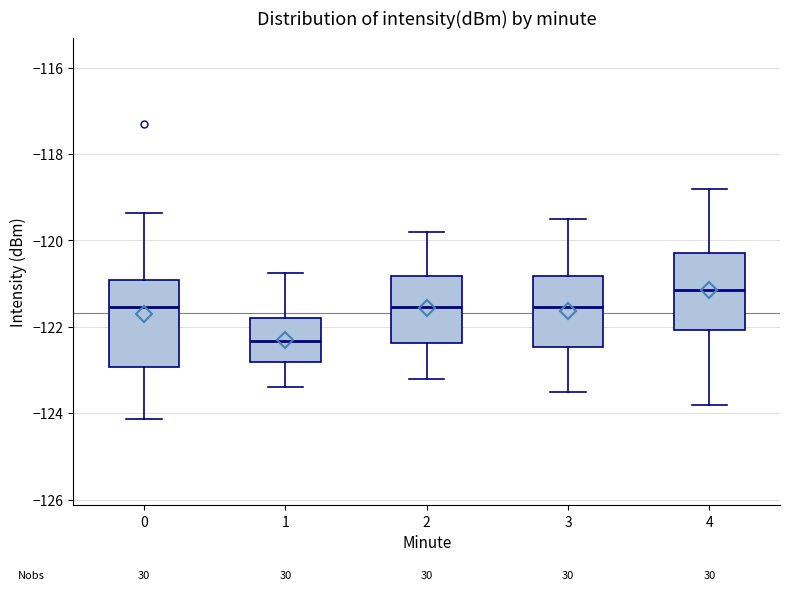

Reading left to right, transcribe this box plot: for each box, give where its median line is, the range the box spans, and where its two whiskers end, as read against the y-axis. The values are not printed on the chart, so give them approximately, as read against the axis.

0: median -121.6, box -123.0 to -121.0, whiskers -124.2 to -119.4
1: median -122.4, box -122.8 to -121.8, whiskers -123.4 to -120.8
2: median -121.6, box -122.4 to -120.8, whiskers -123.2 to -119.8
3: median -121.6, box -122.4 to -120.8, whiskers -123.4 to -119.4
4: median -121.2, box -122.0 to -120.2, whiskers -123.8 to -118.8